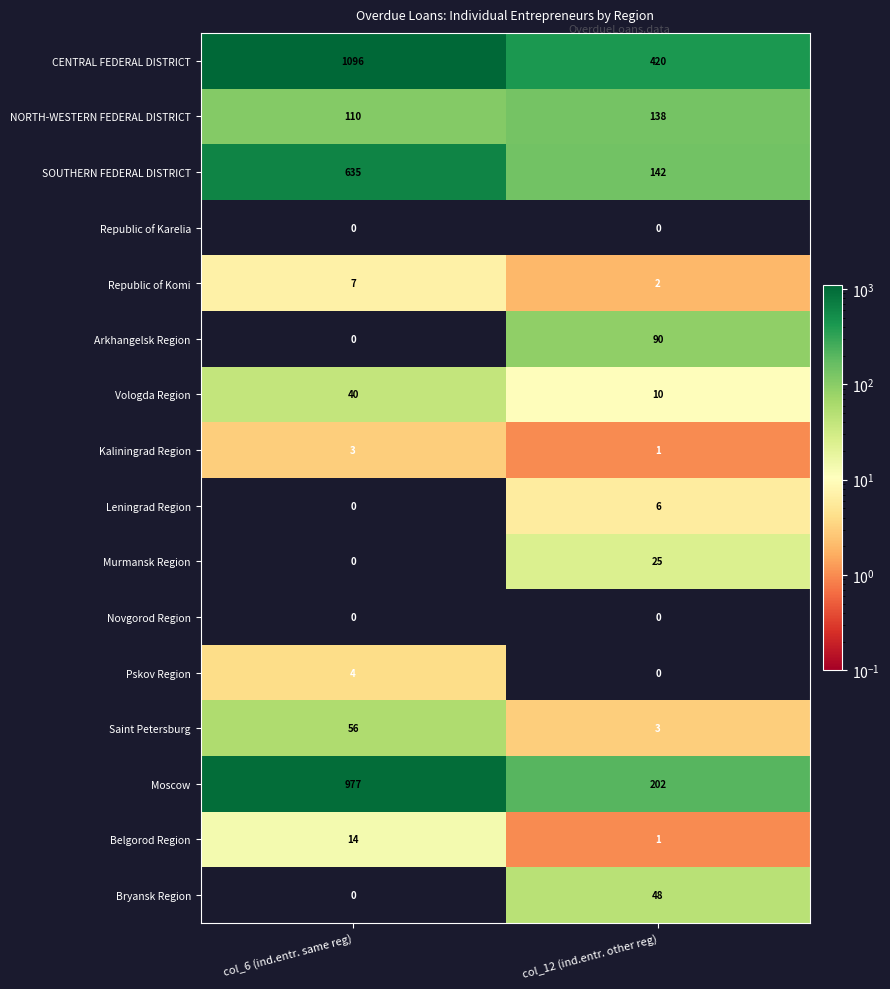

What is the difference between the highest and lowest values at col_6 (ind.entr. same reg)?

1096